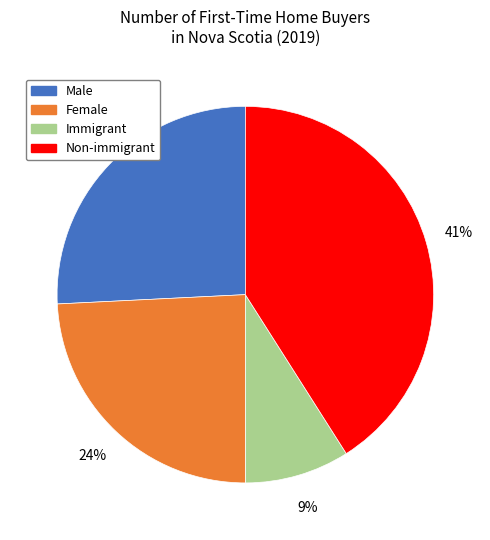

To the nearest percent, what portion does Immigrant represent?

9%